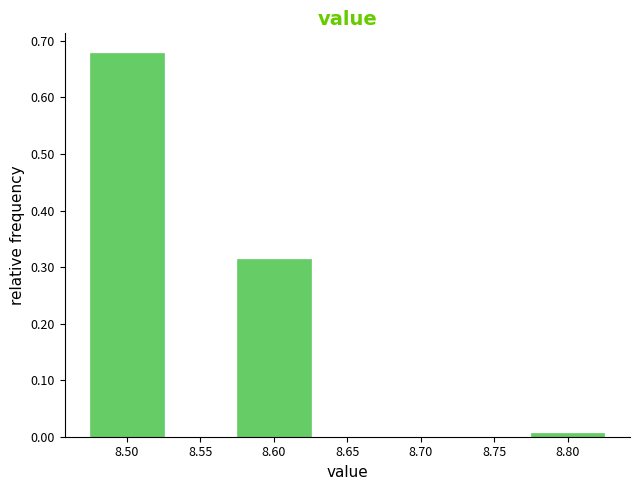

Reading left to right, list every bar in this chart as the range it spans on the x-axis followed by its height. The values are not printed on the chart, so give them approximately, as read against the axis.

8.475 to 8.525: 0.68
8.525 to 8.575: 0
8.575 to 8.625: 0.31
8.625 to 8.675: 0
8.675 to 8.725: 0
8.725 to 8.775: 0
8.775 to 8.825: under 0.01